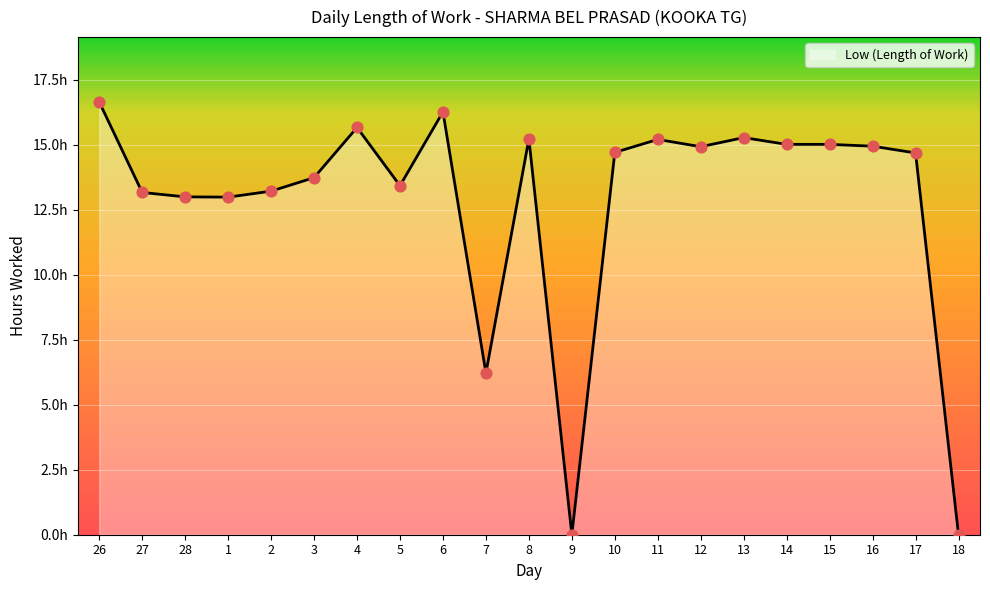

Does the chart have visible grid lines?

Yes